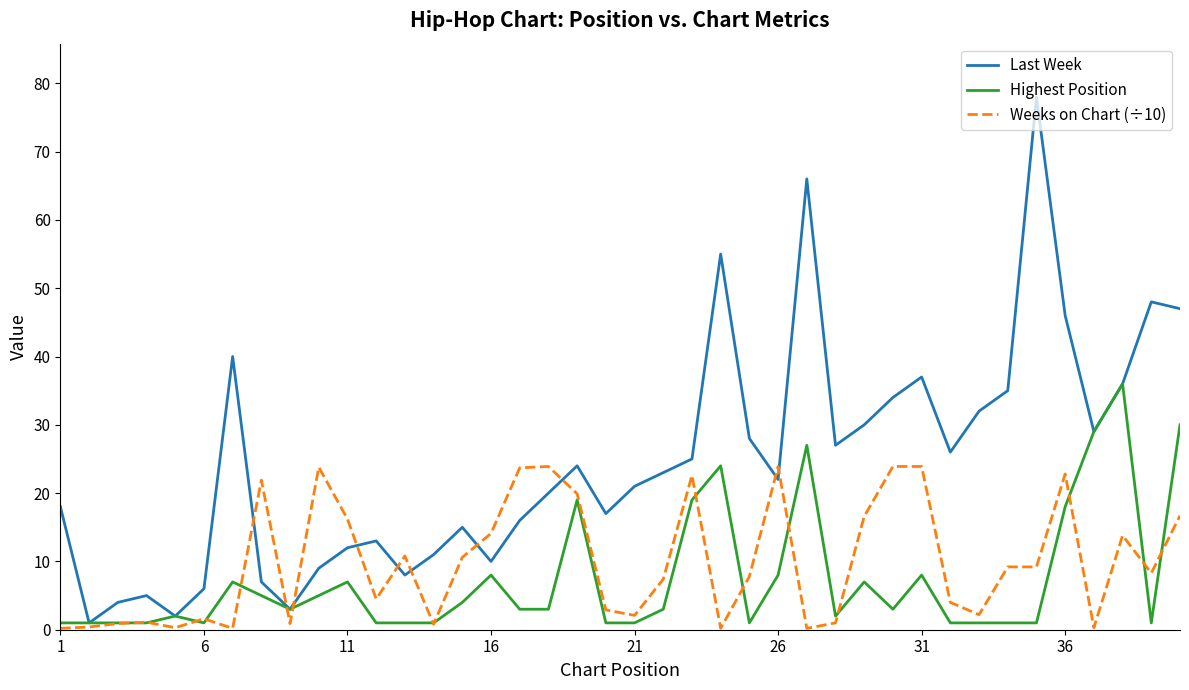

Which series has the largest range (max minus min)?

Last Week